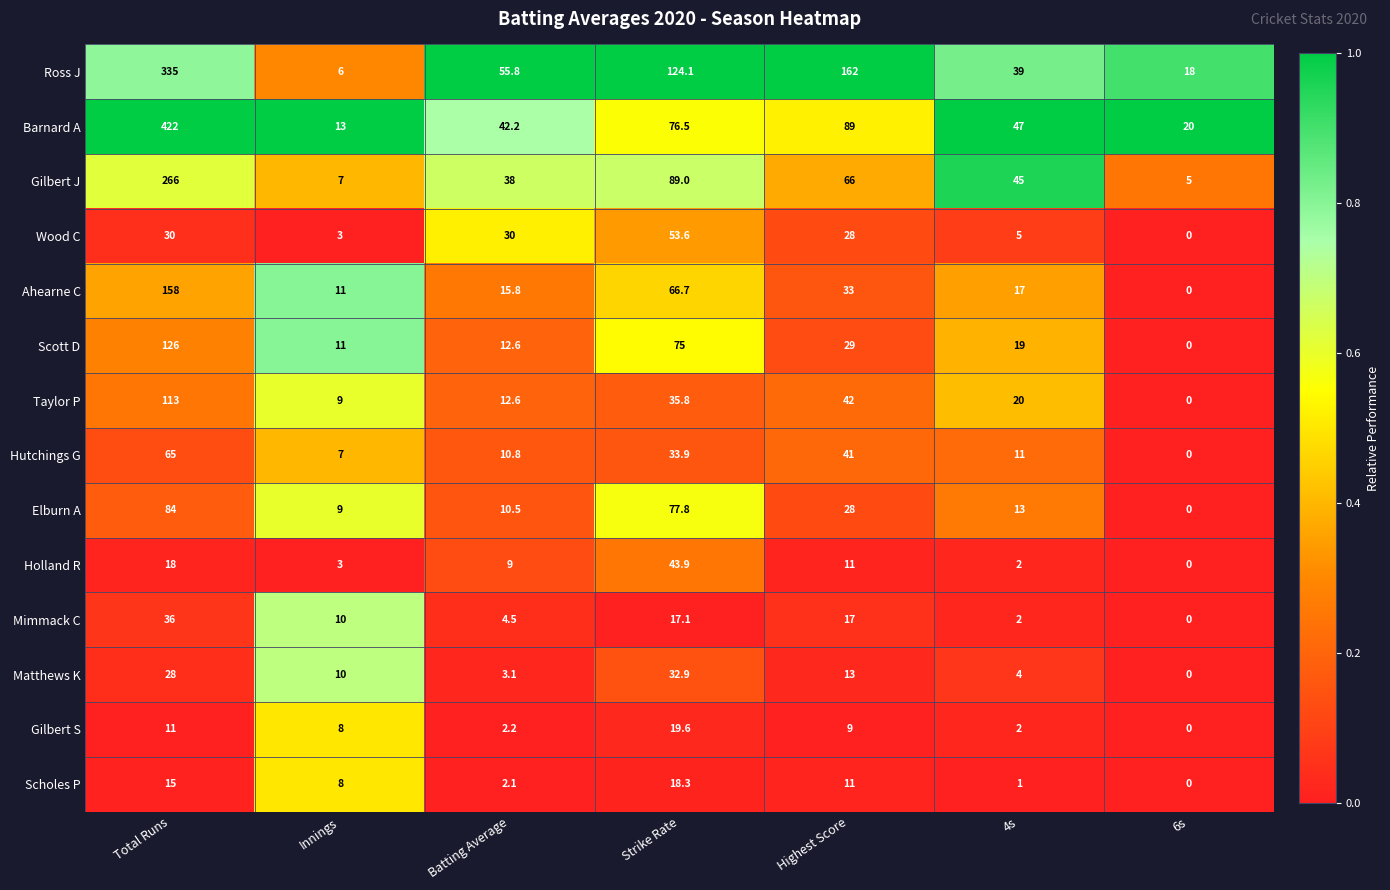

What is the difference between the highest and lowest values at Total Runs?

411.0